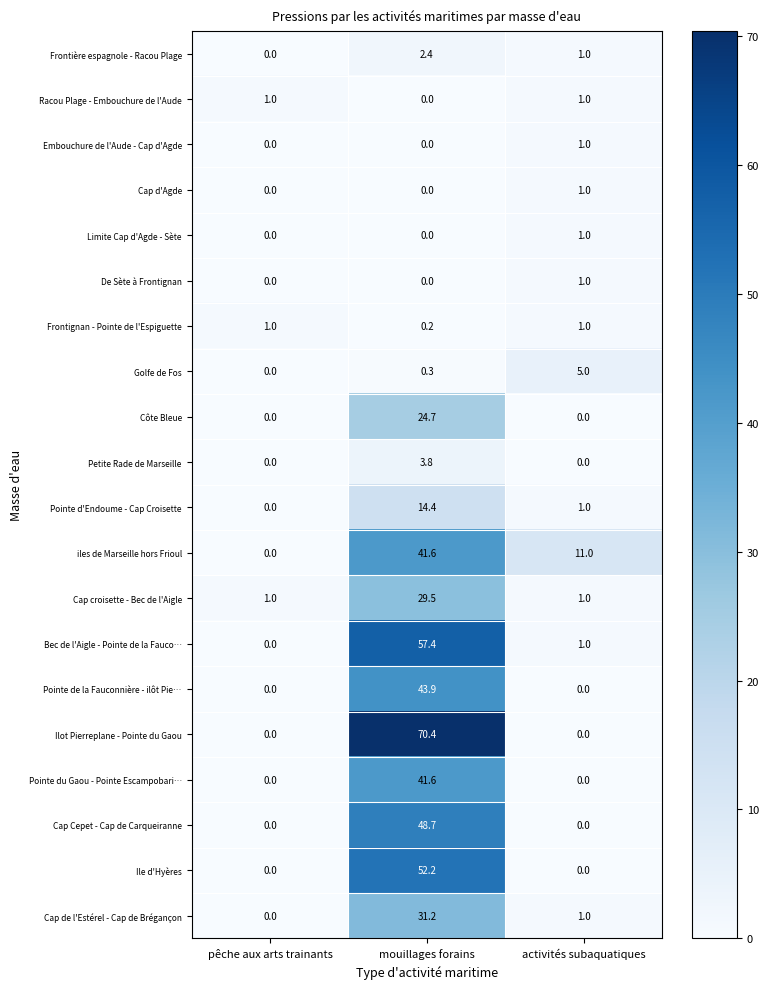

What is the average value of the Frontière espagnole - Racou Plage series?

1.1